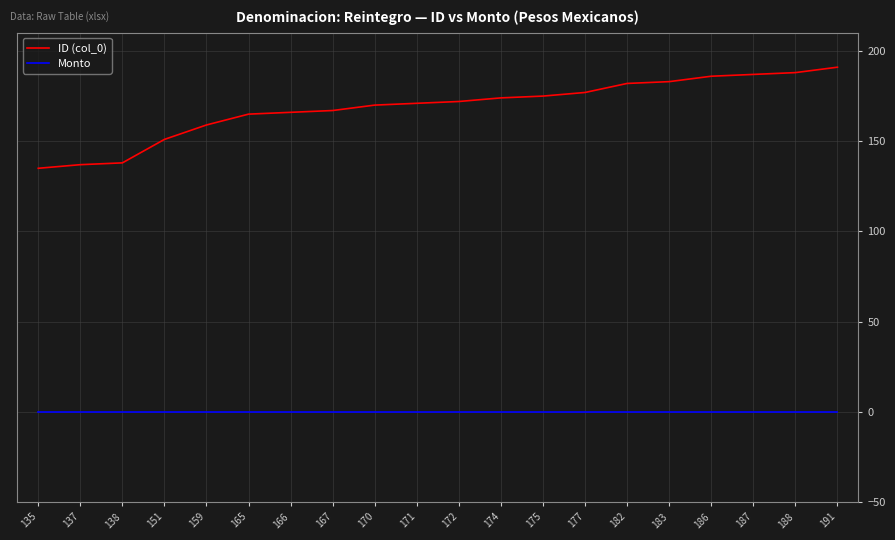

The Monto series shows 0 at 171. True or false?

True